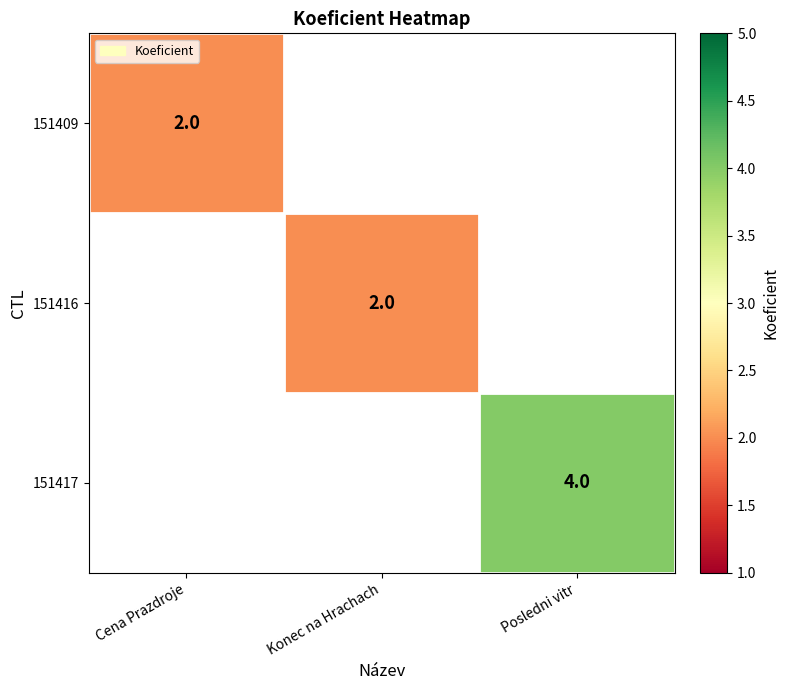

The value of 151417 at Posledni vitr is 2. True or false?

False